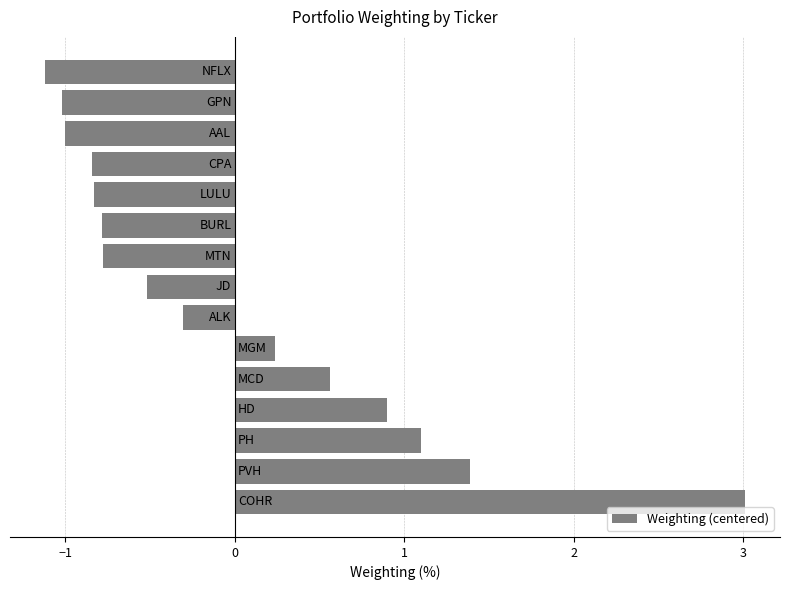

Does the chart contain stacked bars?

No